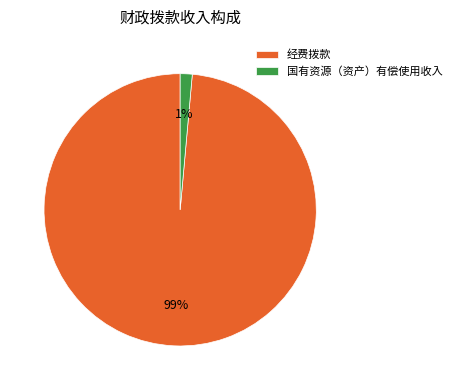

Is there any slice that represents more than half of the pie?

Yes